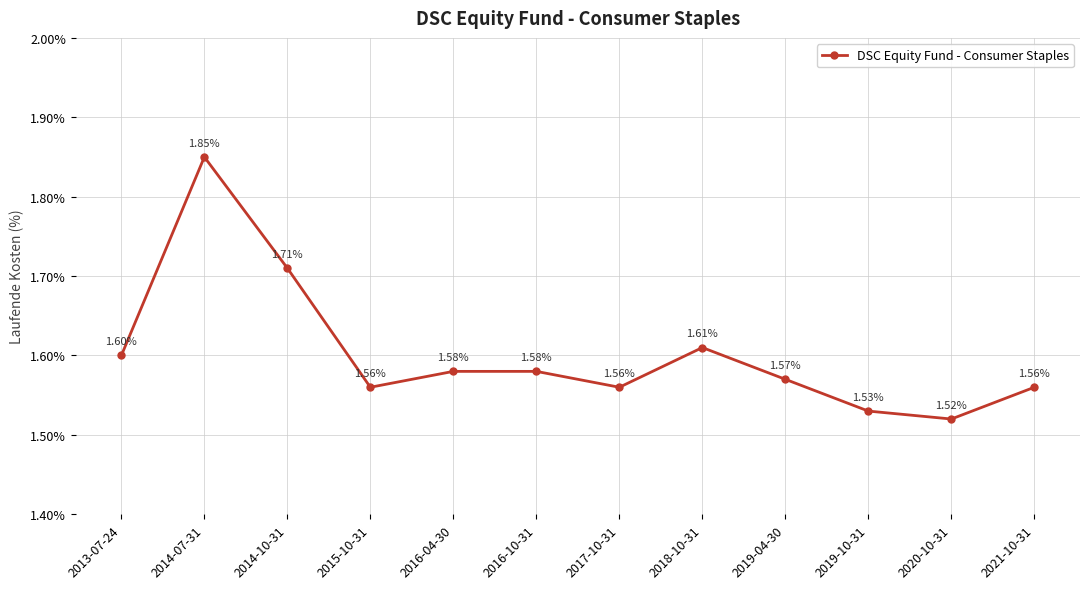

At which label is the value closest to 1?

2020-10-31